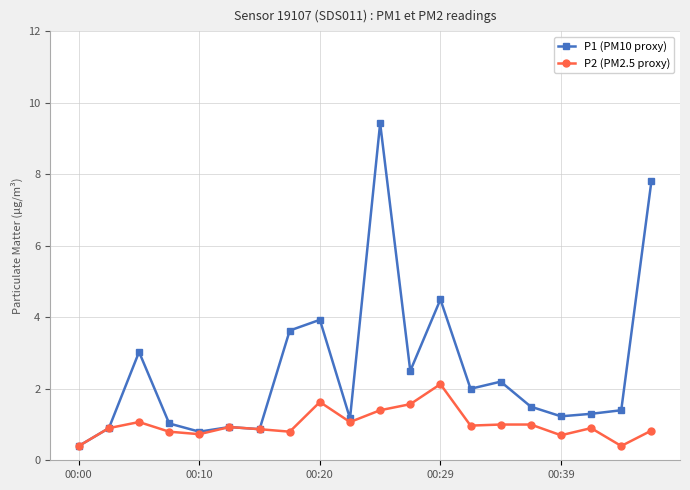

True or false: P2 (PM2.5 proxy) has more than 2 points higher than both neighbors.

True